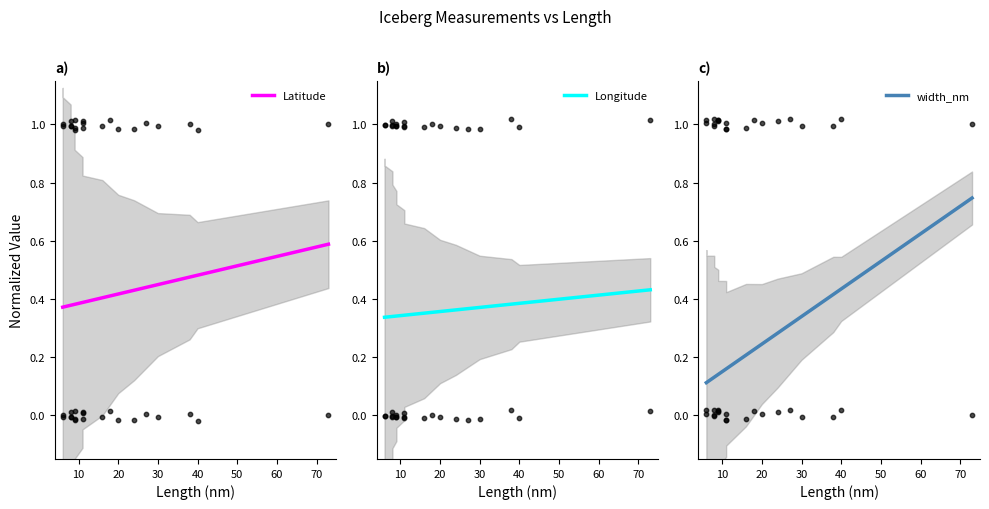

Is the value of Latitude at 12 greater than the value of Longitude at 40?

Yes